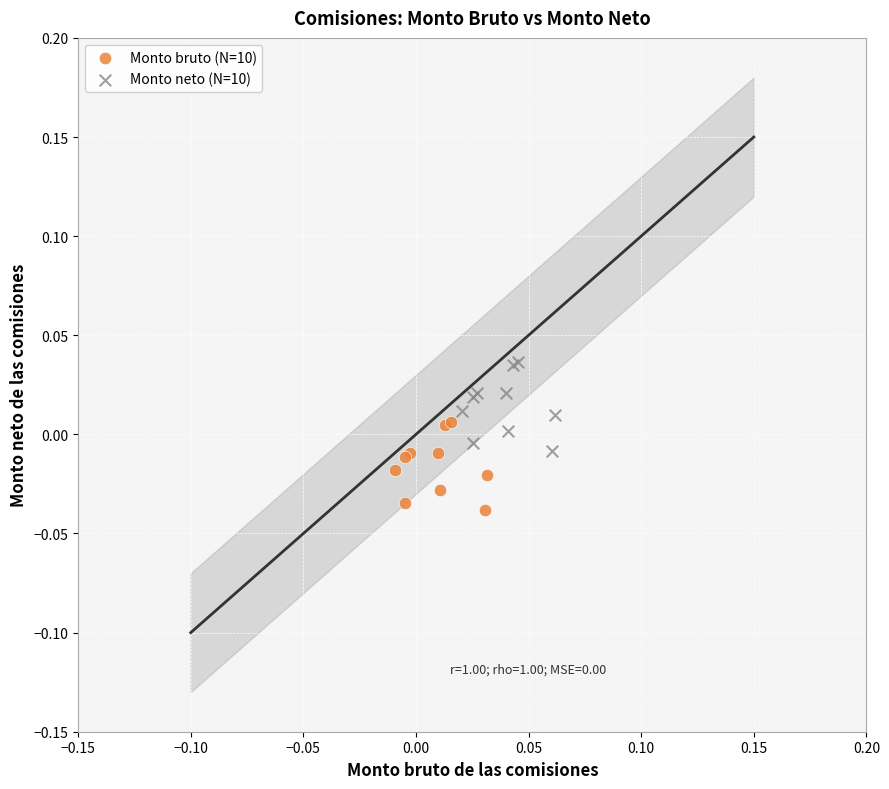

Which series reaches the minimum Y coordinate?

Monto bruto (N=10)